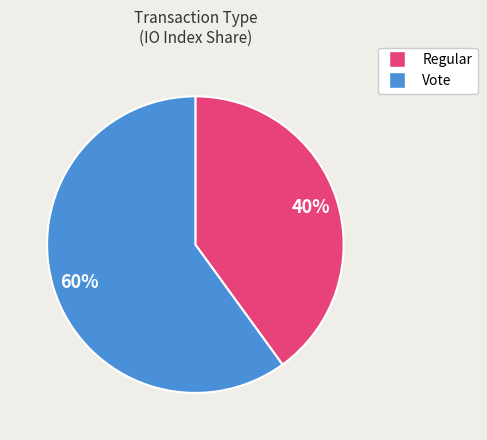

The Vote slice represents 53% of the pie. True or false?

False